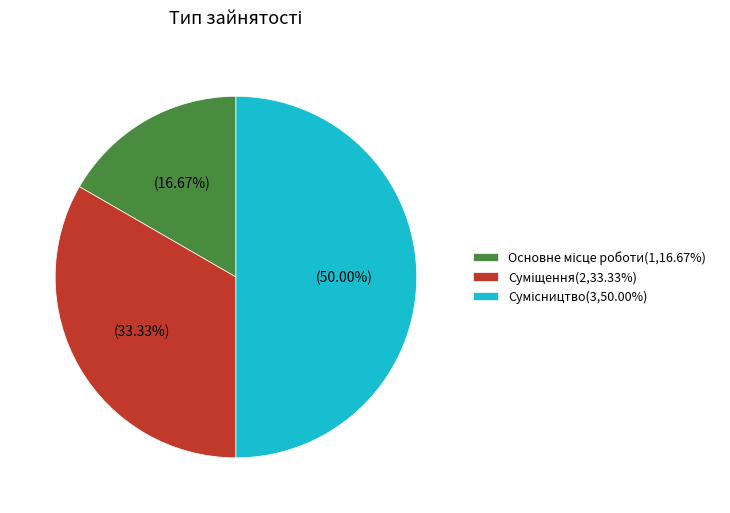

To the nearest percent, what is the combined percentage of Суміщення and Сумісництво?

83%